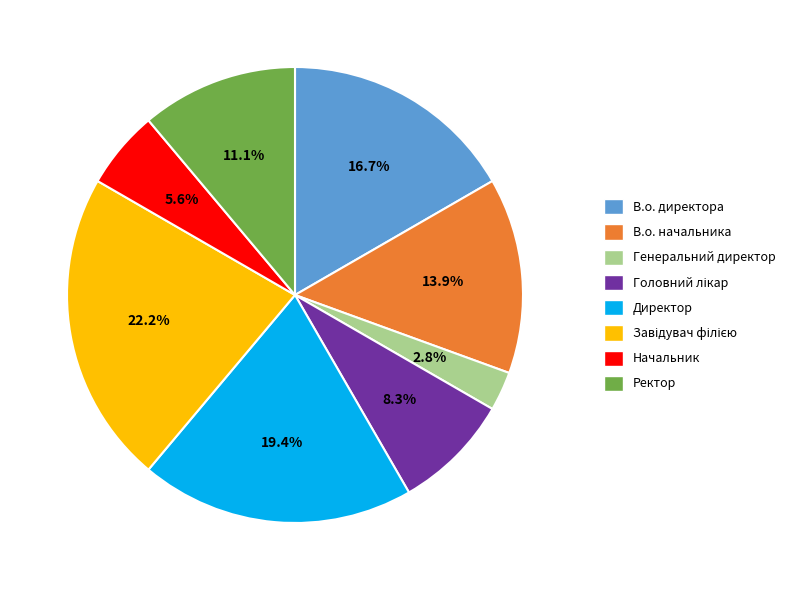

Is there a majority slice in this chart?

No